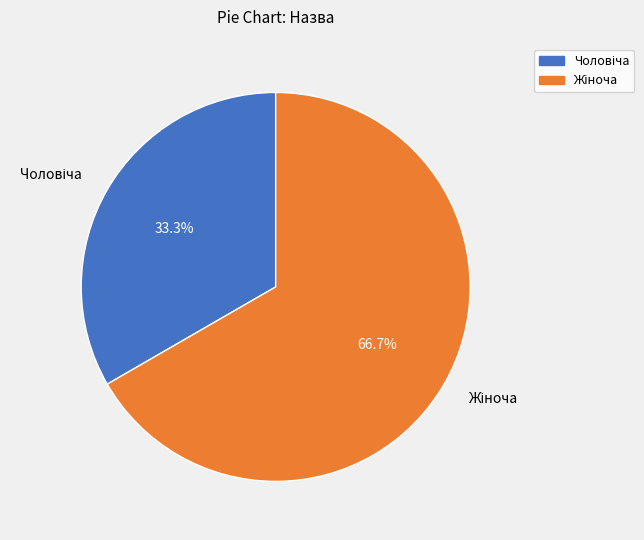

How many segments does this pie chart have?

2